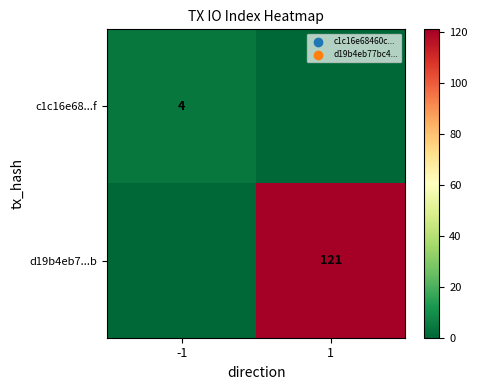

What is the difference between the highest and lowest values at -1?

4